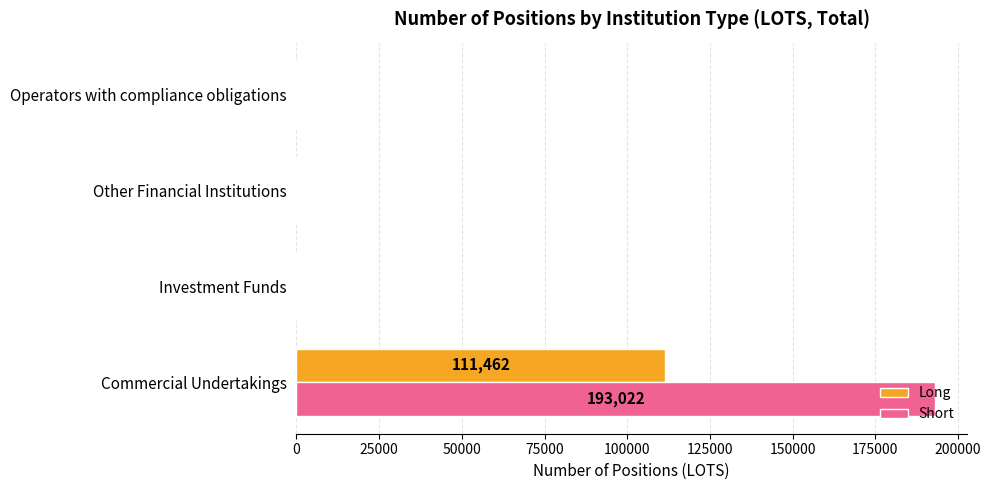

The Long series shows 0 at Operators with compliance obligations. True or false?

True